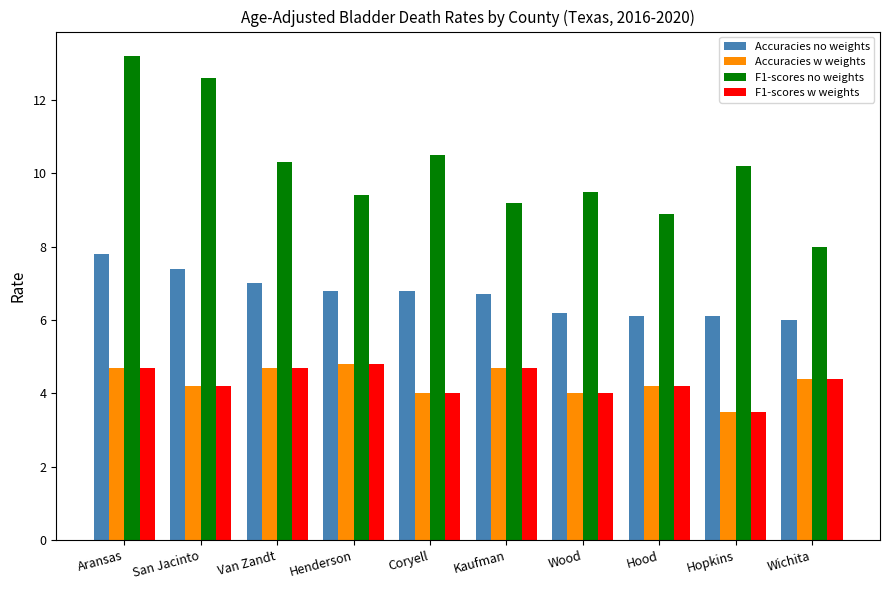

Which series has the widest spread of values?

F1-scores no weights